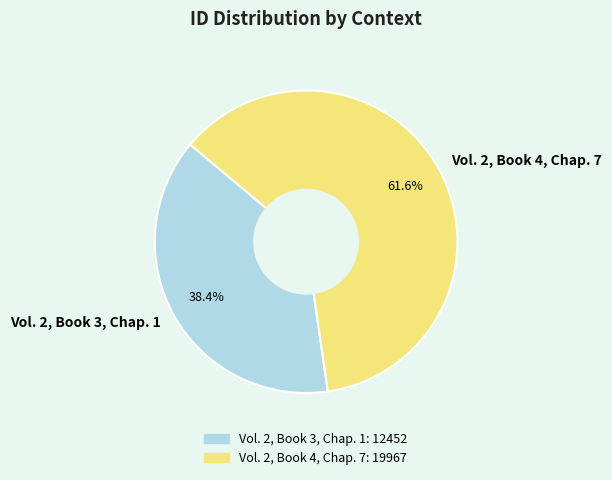

The Vol. 2, Book 4, Chap. 7 slice represents 56% of the pie. True or false?

False